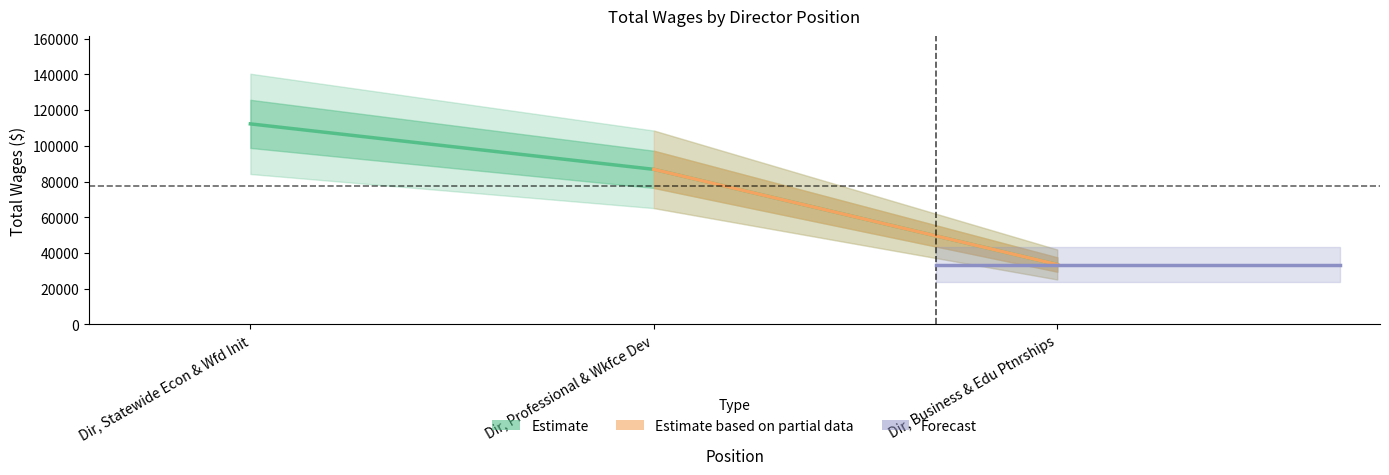

Is it true that the value at Dir, Professional & Wkfce Dev is 86847?

True